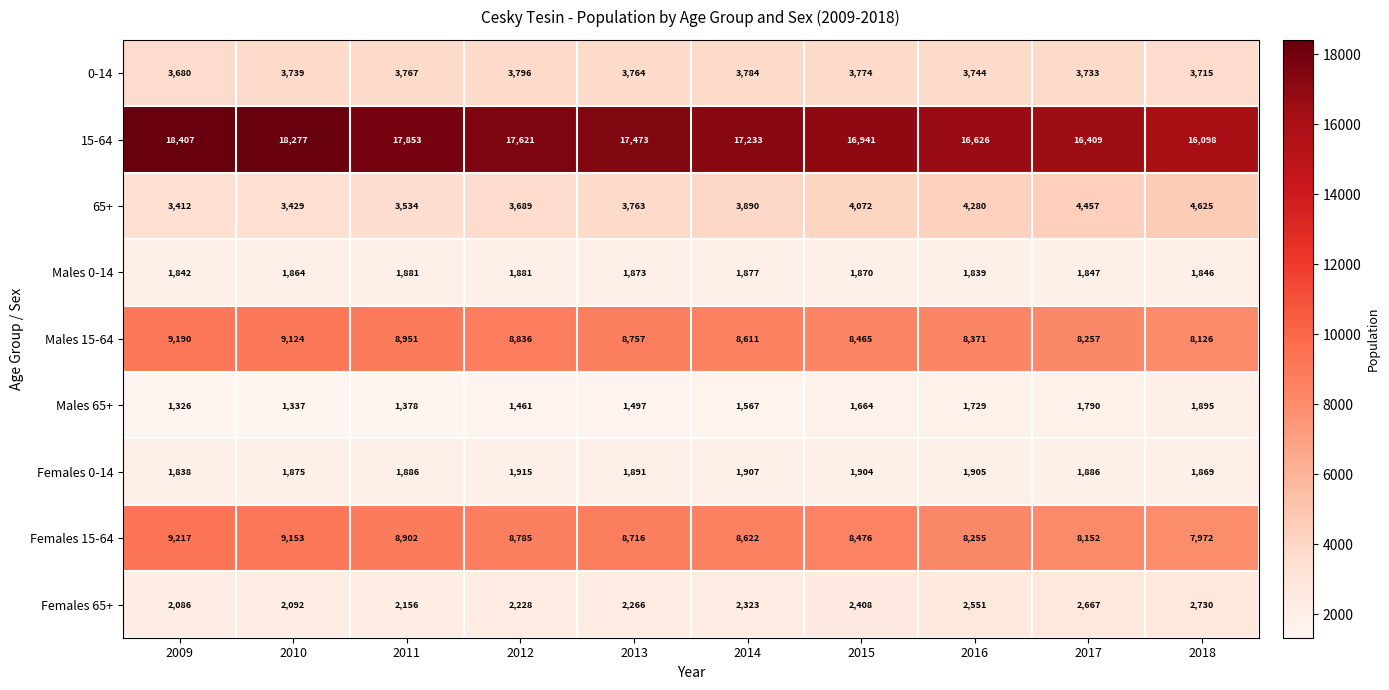

At which label is Males 0-14 closest to 1860?

2010